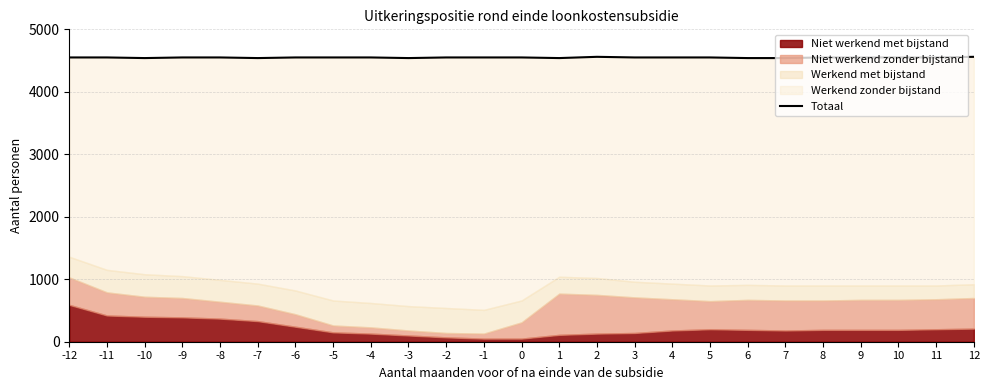

True or false: the data shows 1183 at 8.

False